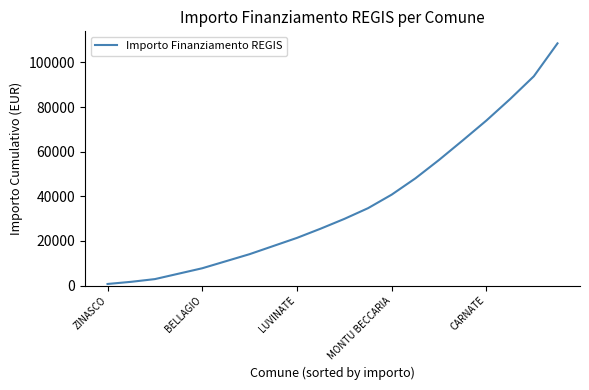

Reading left to right, list all the values displayed in this chart.

729	1701	2916	5346	7776	10935	14094	17739	21384	25515	29889	34691	40766	48056	56318	65066	73984	83588	93780	108529